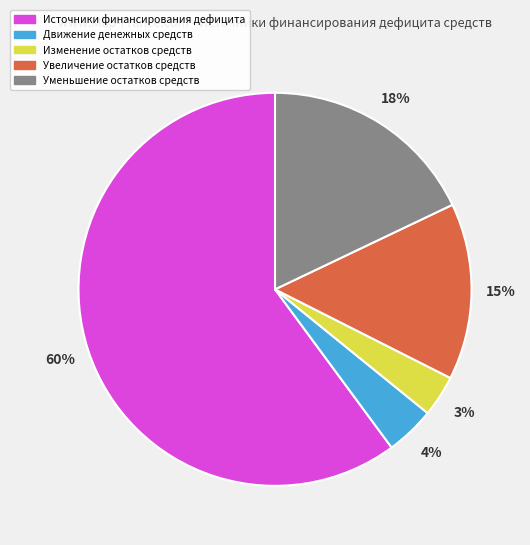

How many slices are in this pie chart?

5